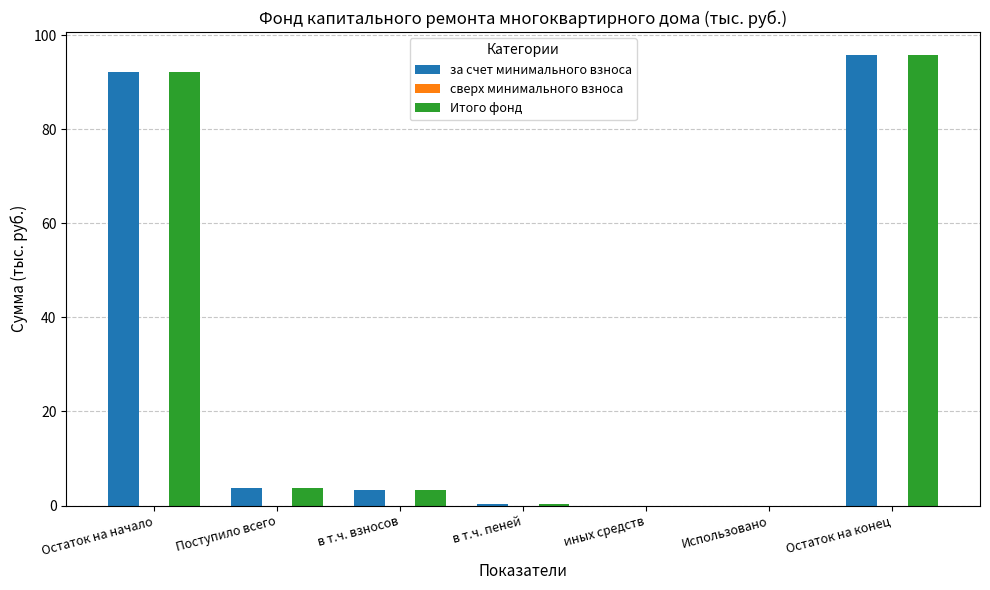

What is the greatest value displayed?

95.9